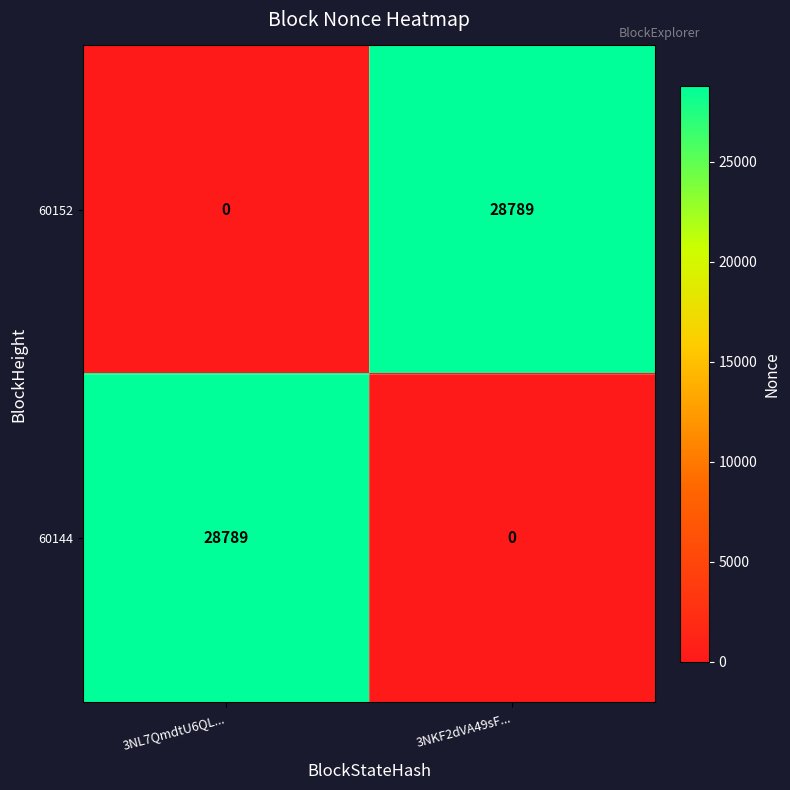

What is the difference between the maximum and minimum values in the 60152 series?

28789